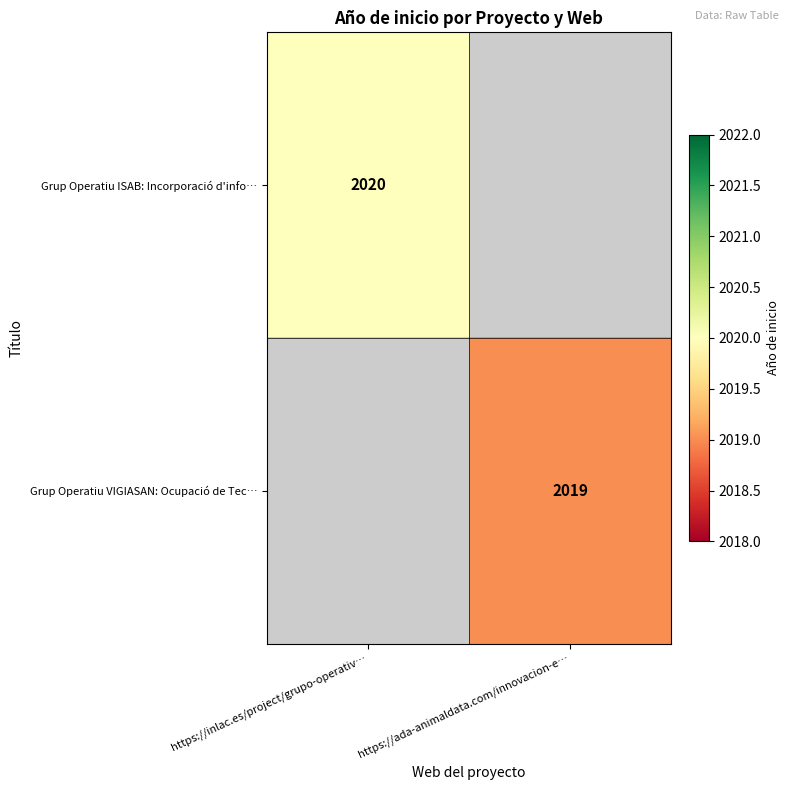

Which category has the lowest value across all series?

https://ada-animaldata.com/innovacion-e…